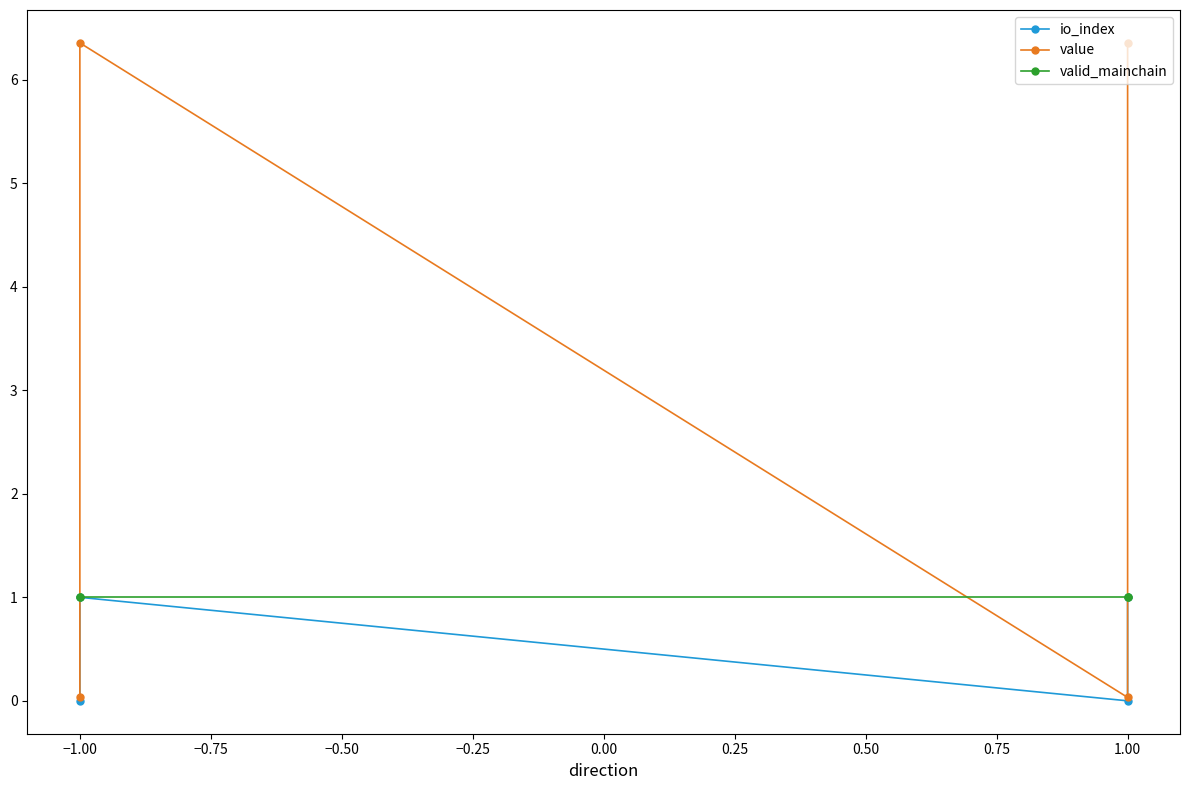

What is the sum of all value values?

12.8